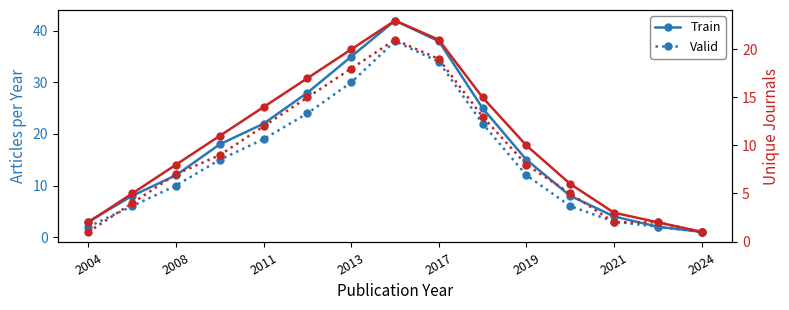

Which series changed the most between 2004 and 2013?

Train